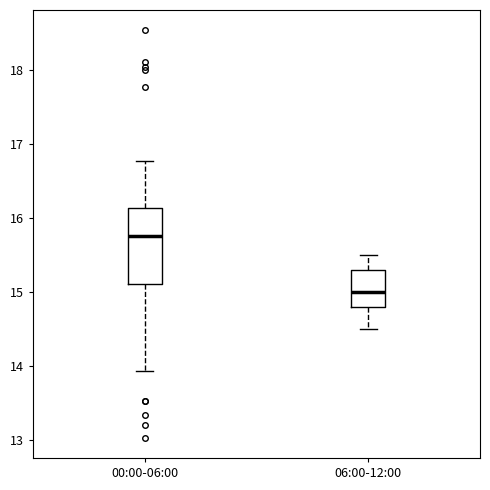

Where does the lower whisker of the box for 00:00-06:00 end on the y-axis? The values are not printed on the chart, so give them approximately, as read against the axis.

13.9